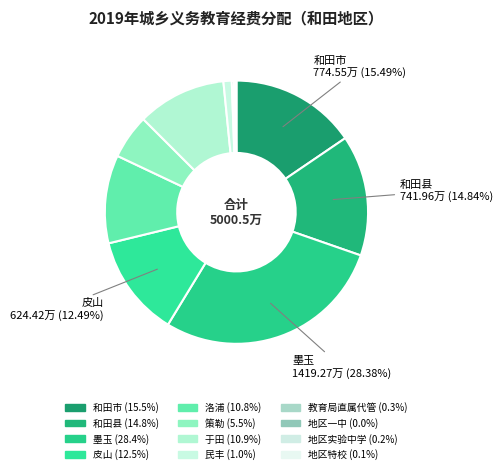

Which category has the smallest portion of the pie?

地区一中